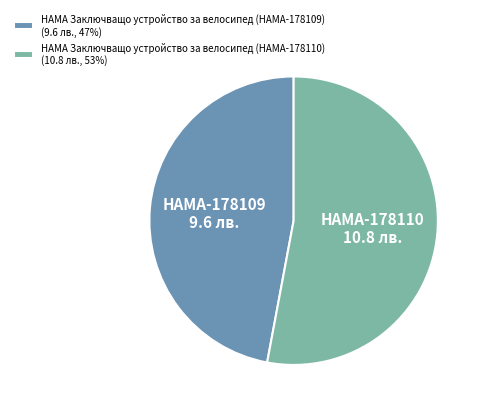

Combined, do HAMA Заключващо устройство за велосипед (HAMA-178109) (9.6 лв., 47%) and HAMA Заключващо устройство за велосипед (HAMA-178110) (10.8 лв., 53%) account for over 50%?

Yes